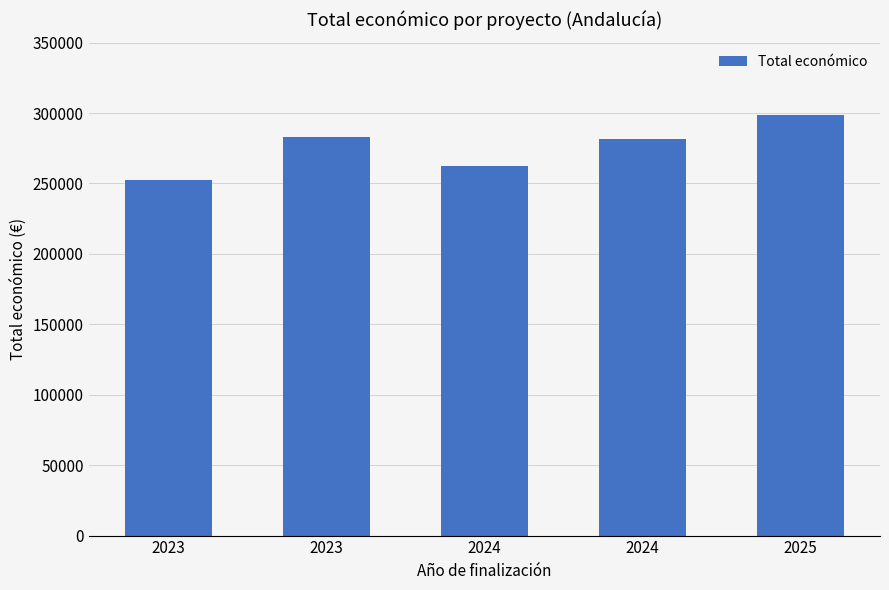

Reading right to left, extract all data points from this chart.

298853	281639	262252	283310	252456